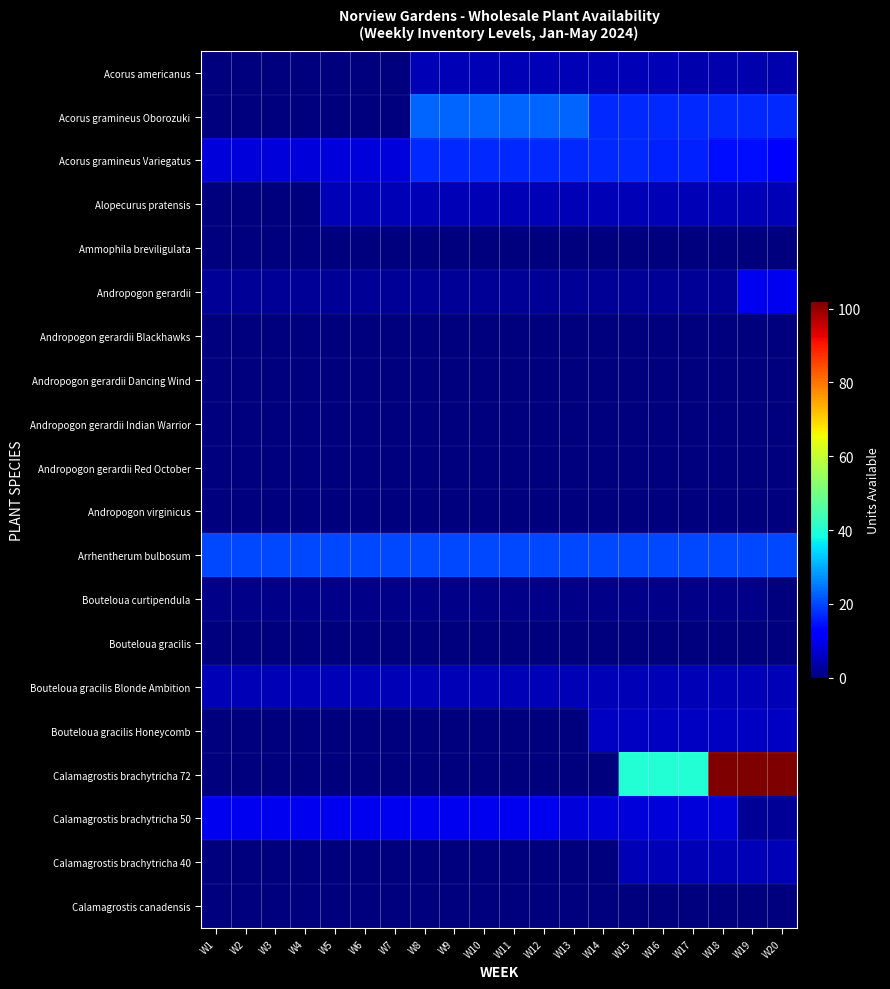

Which series has the largest range (max minus min)?

Calamagrostis brachytricha 72